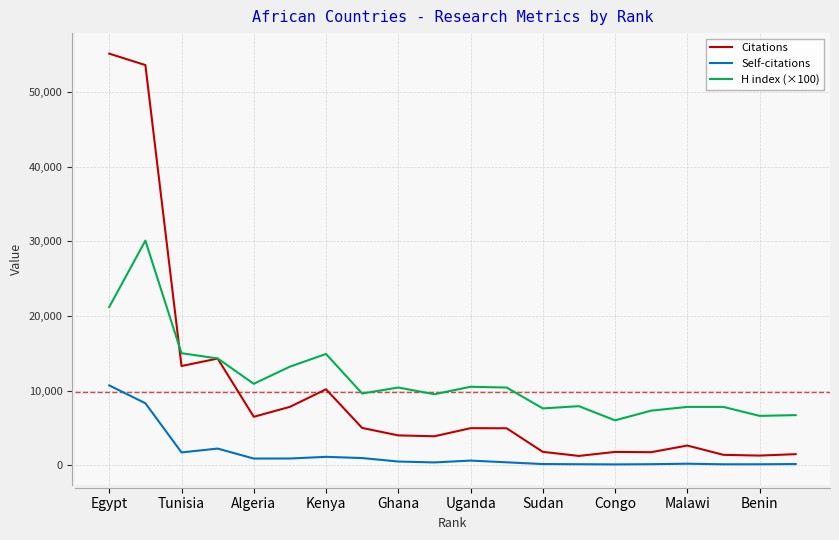

Which series has the largest range (max minus min)?

Citations